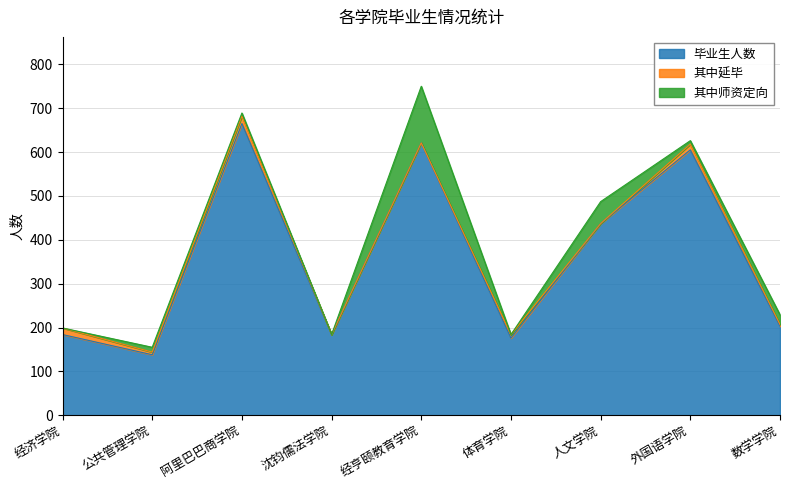

Reading right to left, what are all the values shown in this chart?

毕业生人数: 203	605	437	176	621	184	665	138	184
其中延毕: 4	13	0	8	0	0	17	6	15
其中师资定向: 22	8	50	0	129	0	7	11	0